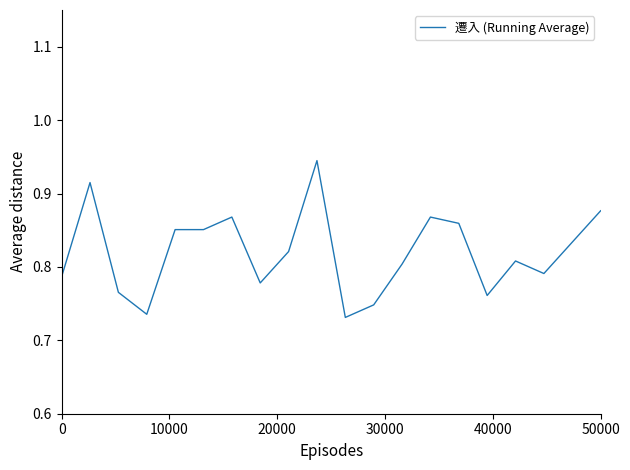

Does the chart display data point markers on the line(s)?

No